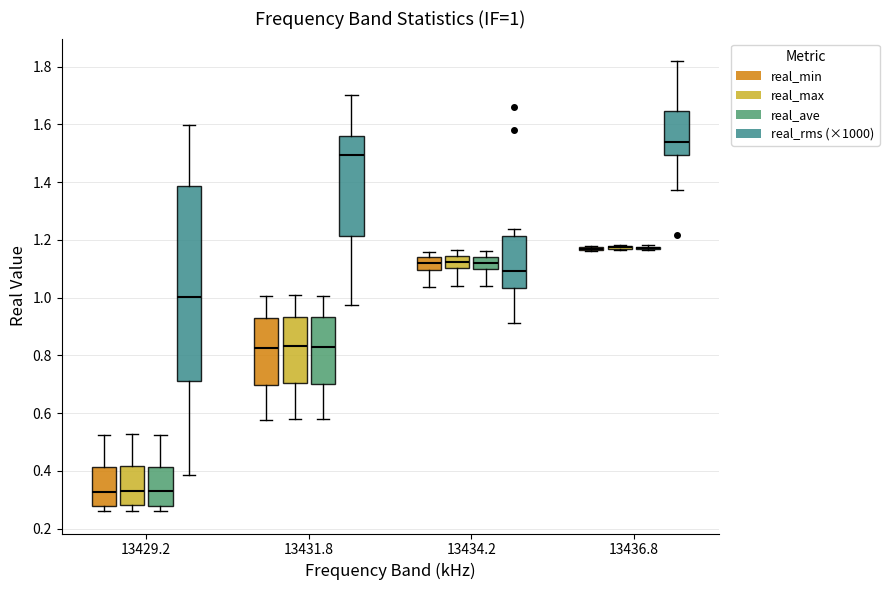

Which box is the tallest, from its lower edge to its upper edge?

13429.2 (real_rms (×1000))